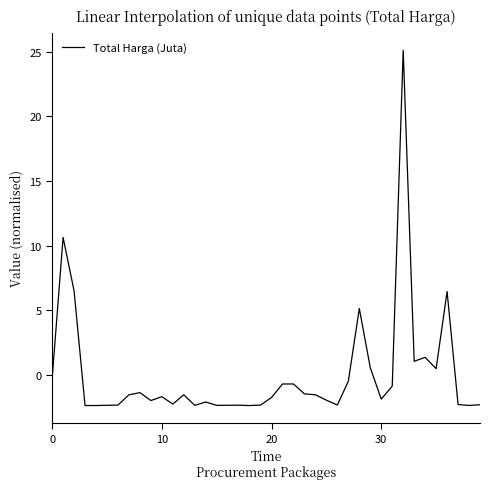

How many values exceed -1?

14